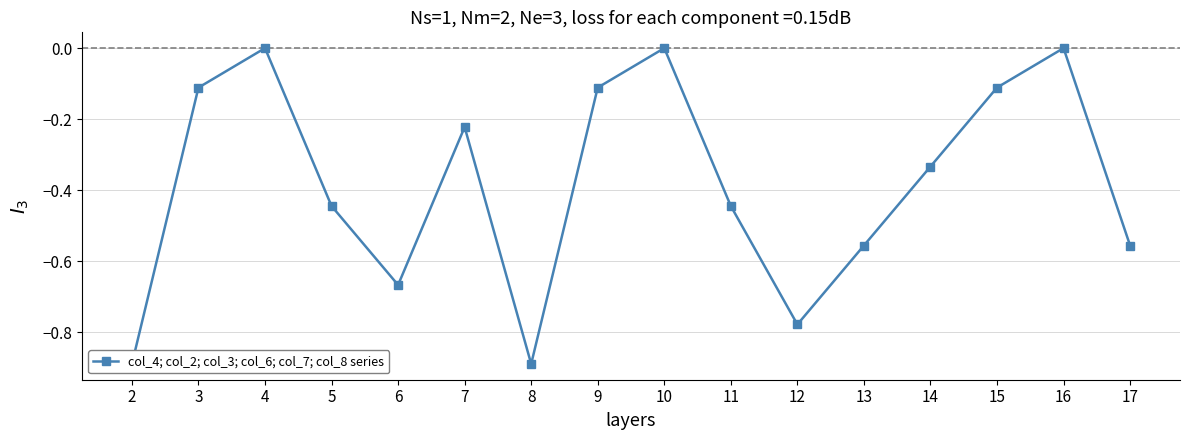

How many data points does each series have?

16